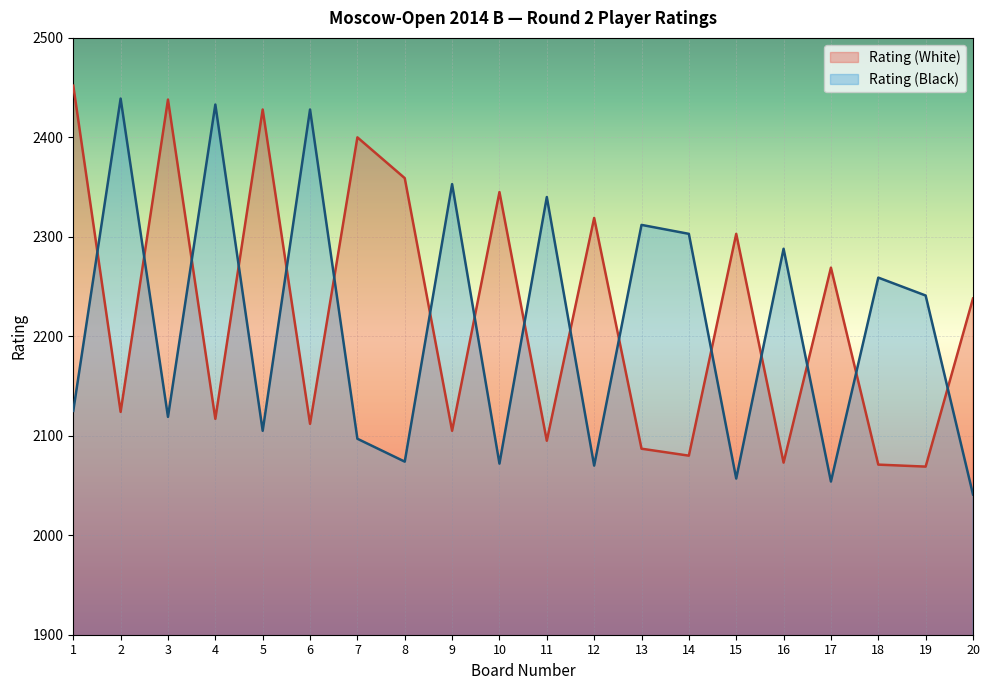

The value of Rating (Black) at 17 is 2715. True or false?

False